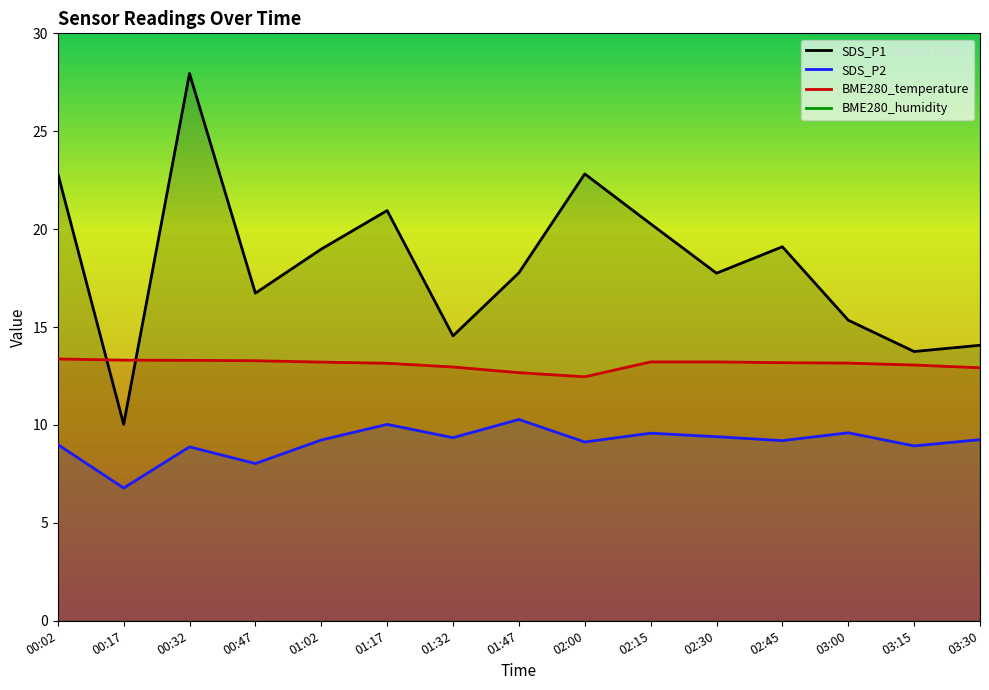

Read the SDS_P1 value at 03:30.

14.1